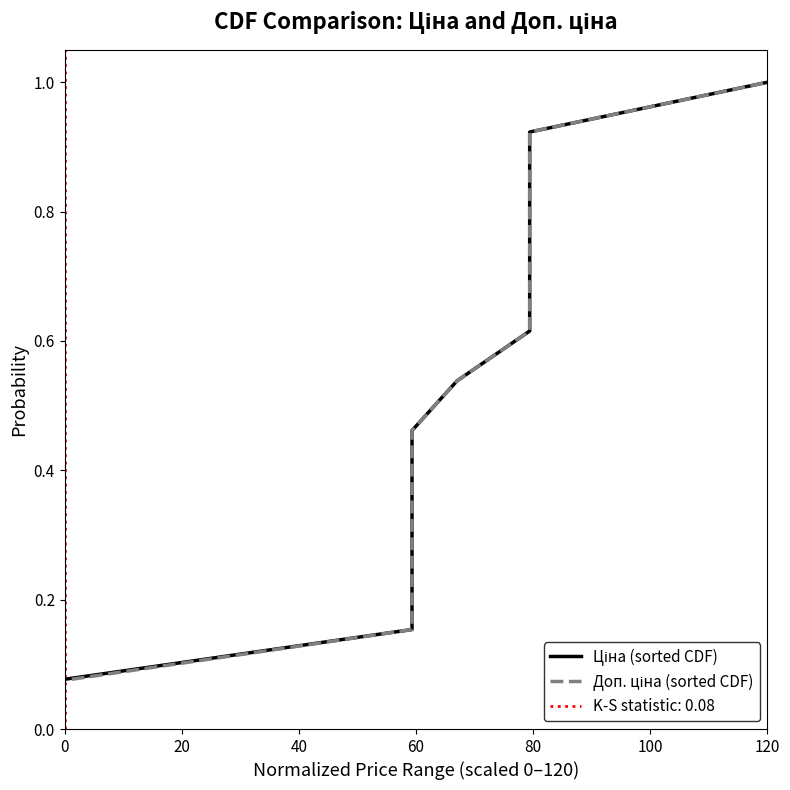

Reading right to left, extract all data points from this chart.

Ціна (sorted CDF): 1.0	0.9	0.8	0.8	0.7	0.6	0.5	0.5	0.4	0.3	0.2	0.2	0.1
Доп. ціна (sorted CDF): 1.0	0.9	0.8	0.8	0.7	0.6	0.5	0.5	0.4	0.3	0.2	0.2	0.1